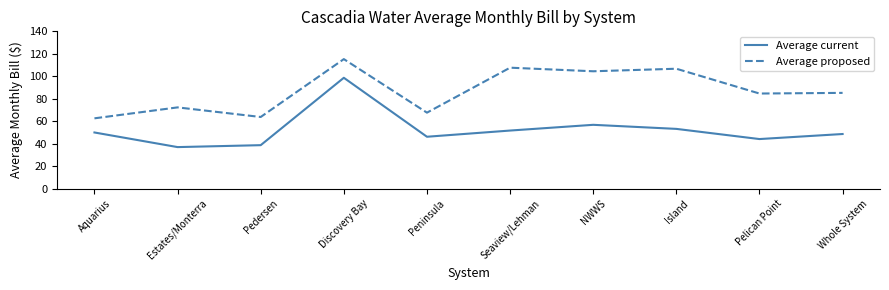

Reading left to right, what are all the values shown in this chart?

Average current: 50.0	37.0	38.7	98.7	46.2	51.7	56.8	53.2	44.1	48.6
Average proposed: 62.6	72.3	63.8	115.3	67.6	107.6	104.4	106.7	84.6	85.2